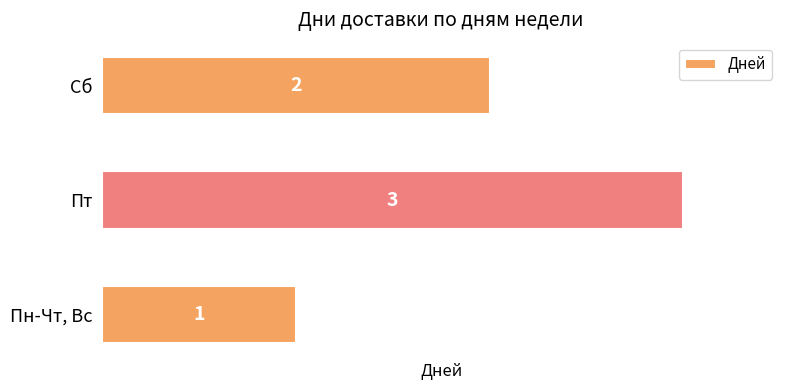

List the labels in order of value, smallest first.

Пн-Чт, Вс, Сб, Пт